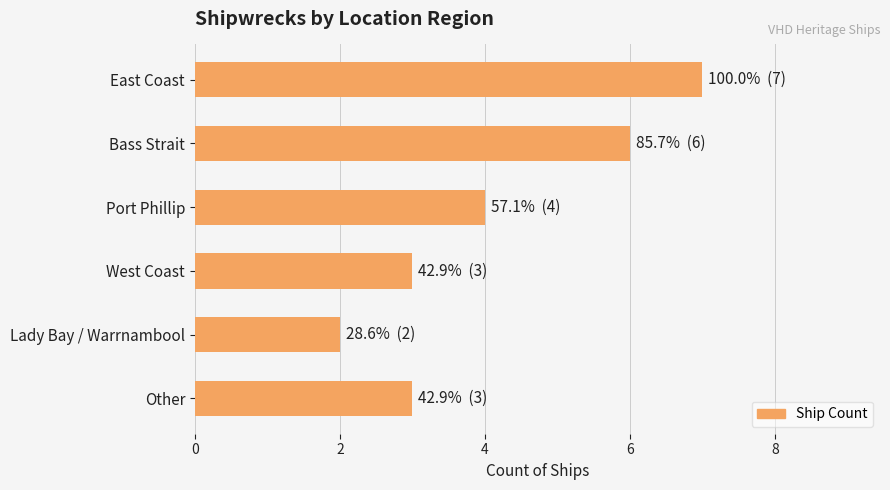

The chart shows a value of 8 at Bass Strait. True or false?

False